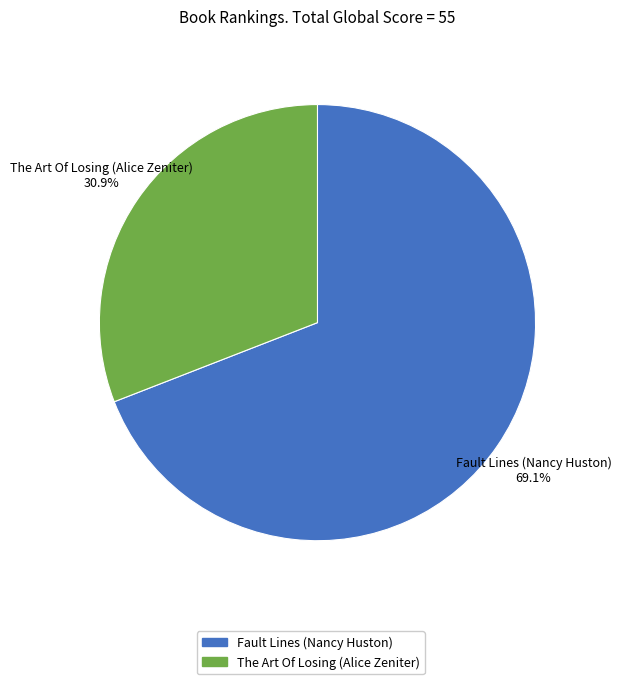

What percentage is NOT represented by Fault Lines (Nancy Huston)?

30.9%